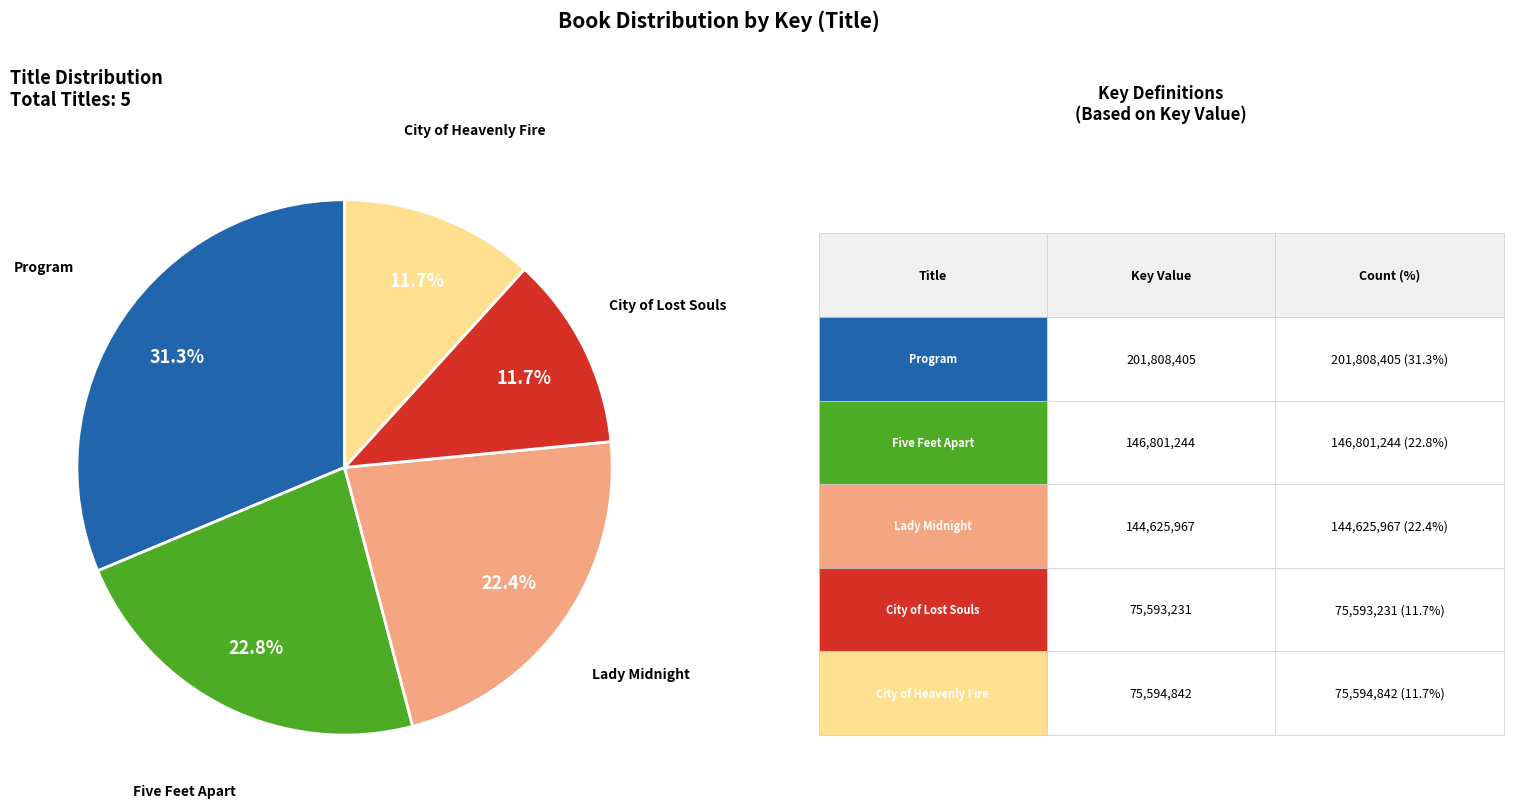

Is there a majority slice in this chart?

No